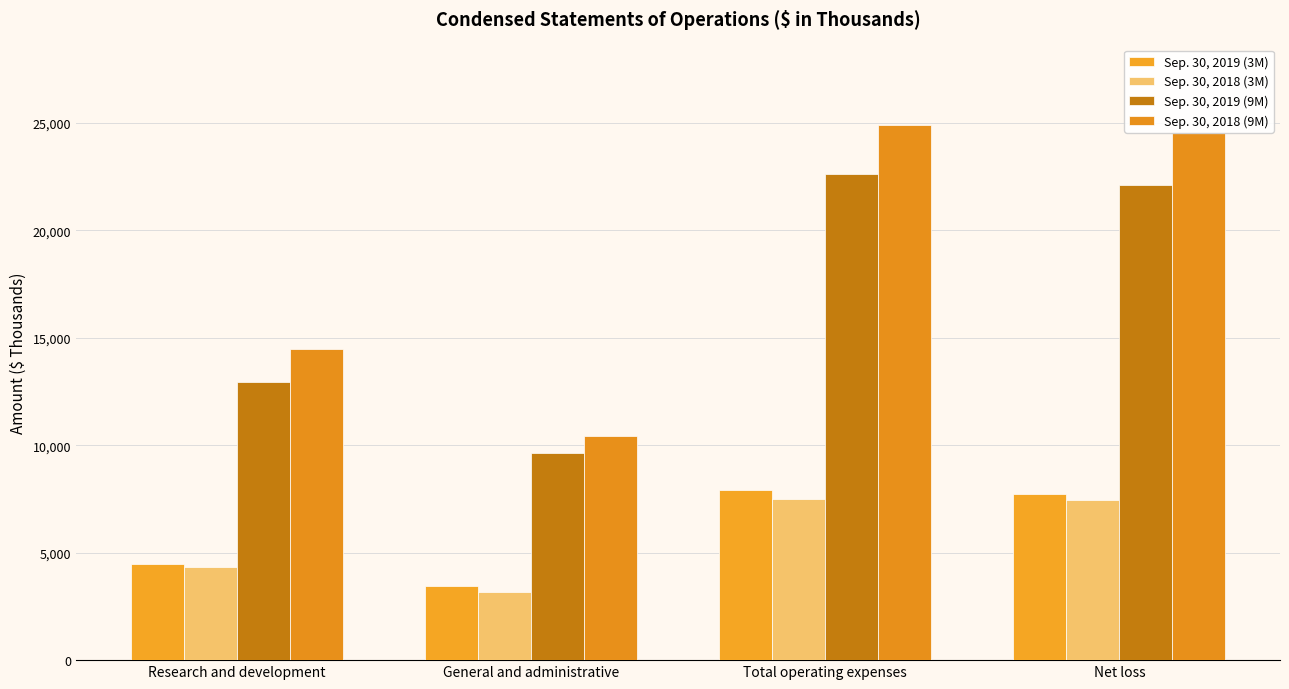

True or false: Sep. 30, 2018 (3M) has a value of 3177 at General and administrative.

True